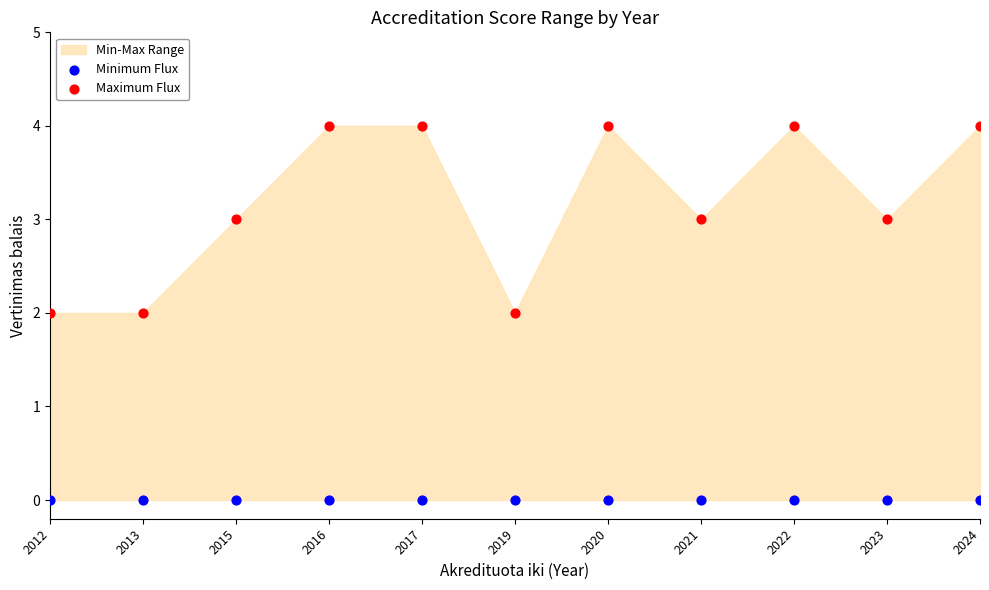

Which series reaches the minimum Y coordinate?

Minimum Flux